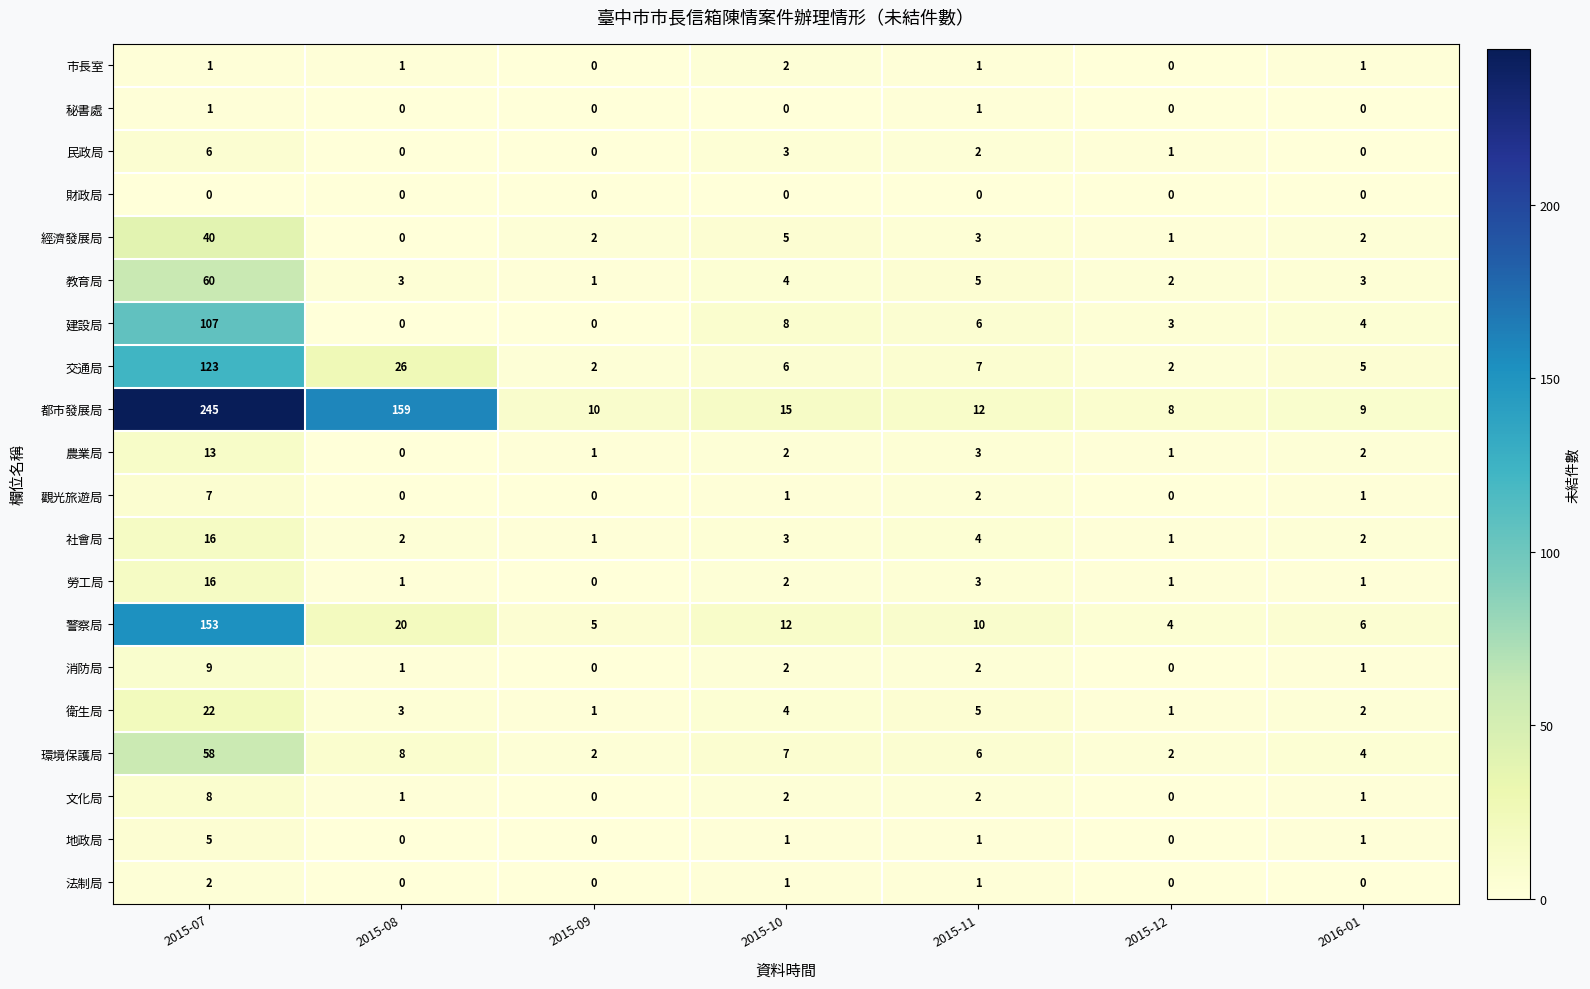

The value of 觀光旅遊局 at 2015-11 is 3. True or false?

False